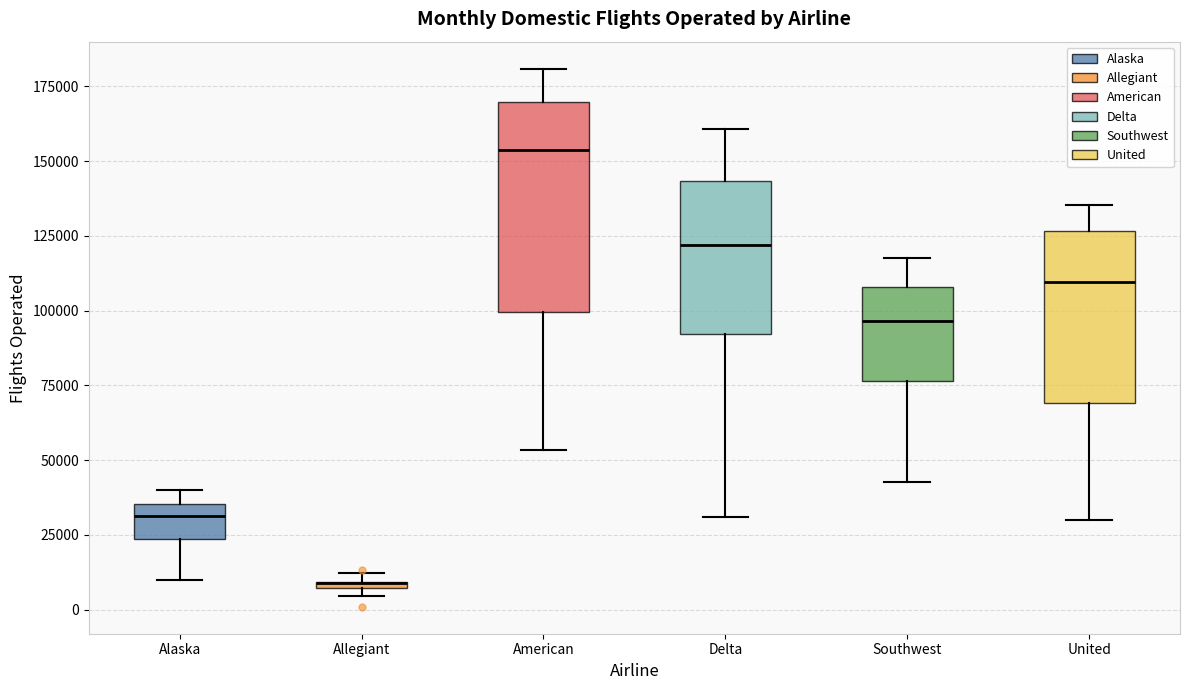

Where is the lower edge of the box for Allegiant on the y-axis? The values are not printed on the chart, so give them approximately, as read against the axis.

5000